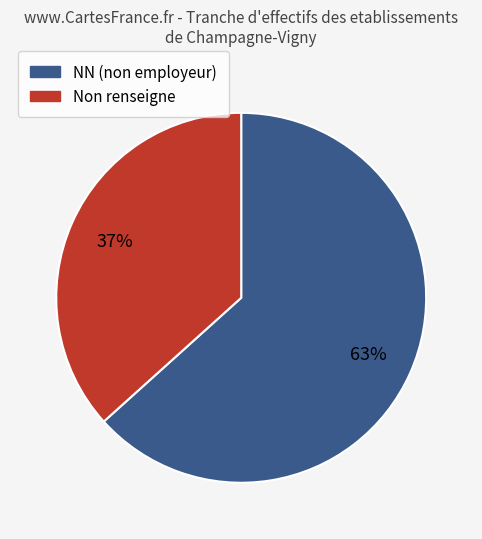

Does any single category account for the majority?

Yes